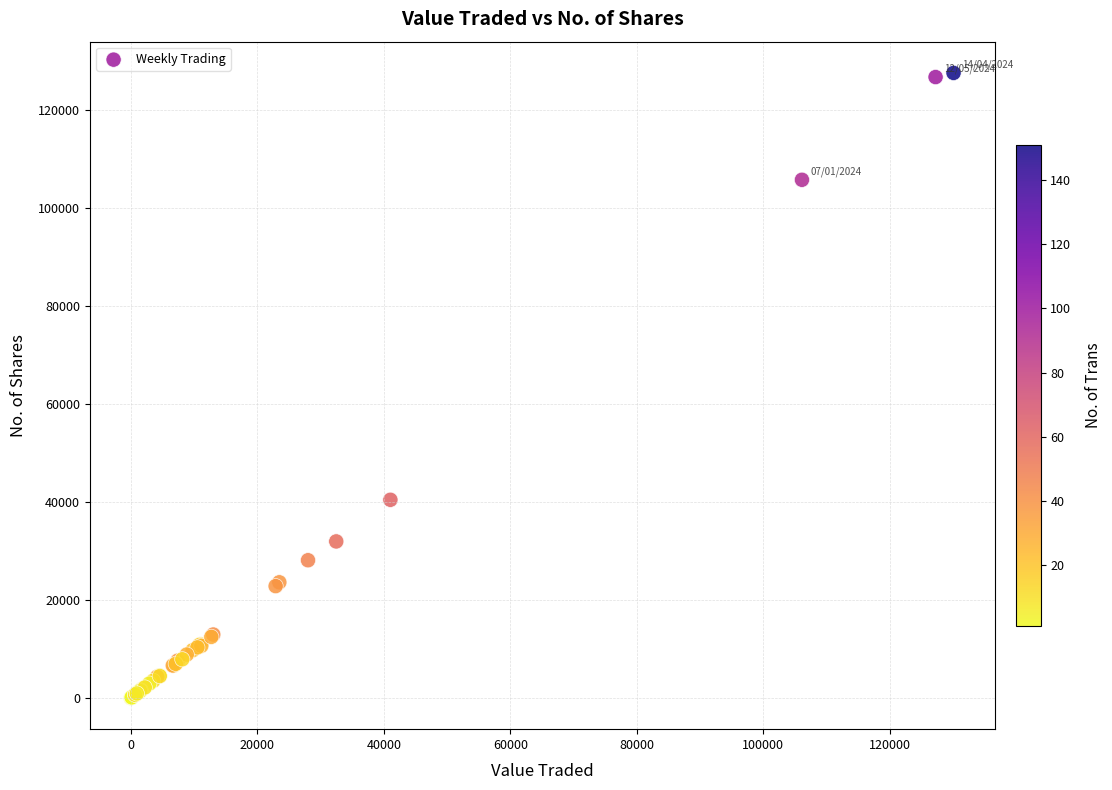

What Y value in the scatter plot is closest to 63836?

40478